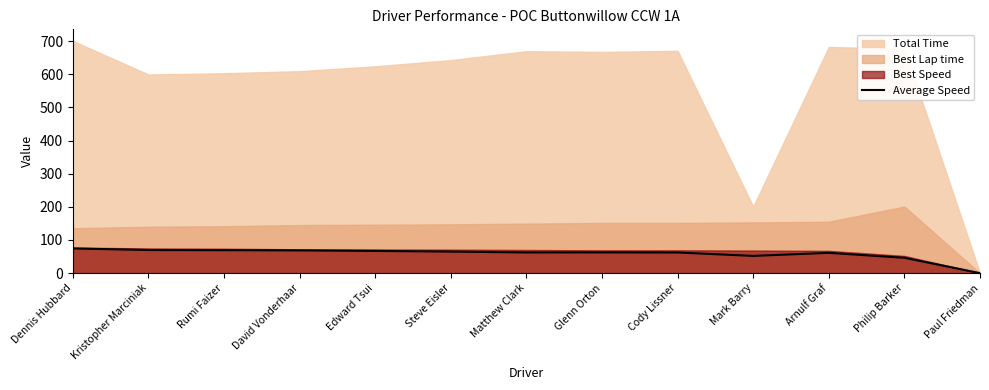

Which category has the lowest value in the Average Speed series?

Paul Friedman